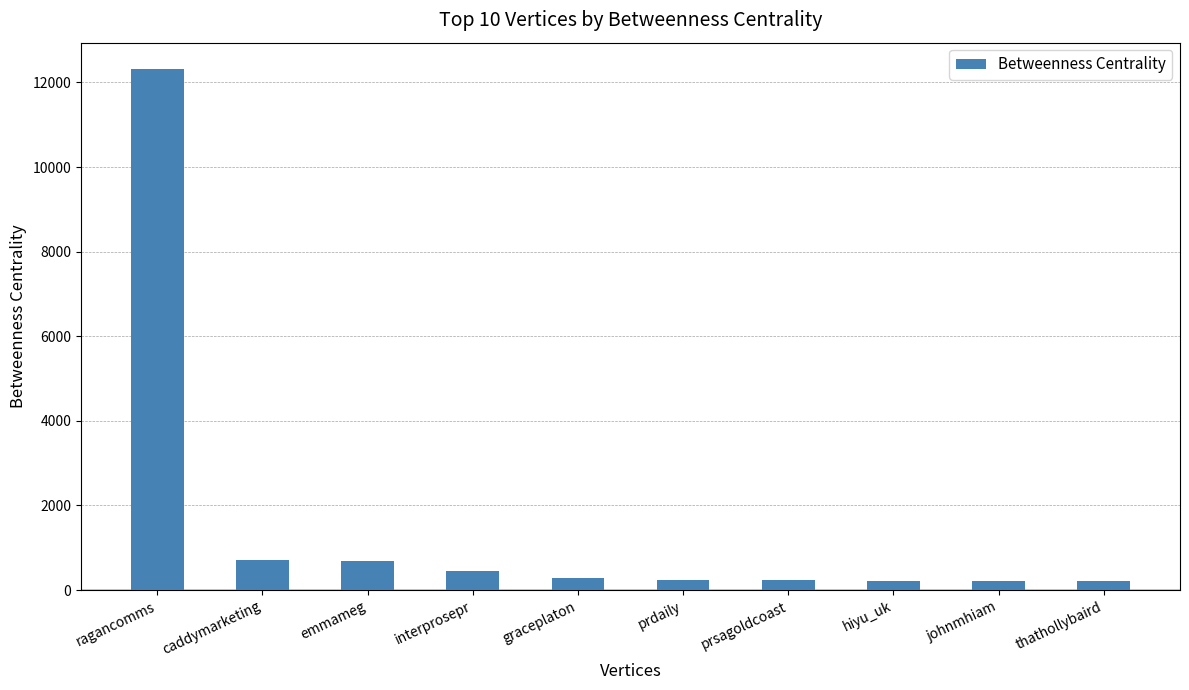

Which has a higher value, ragancomms or interprosepr?

ragancomms